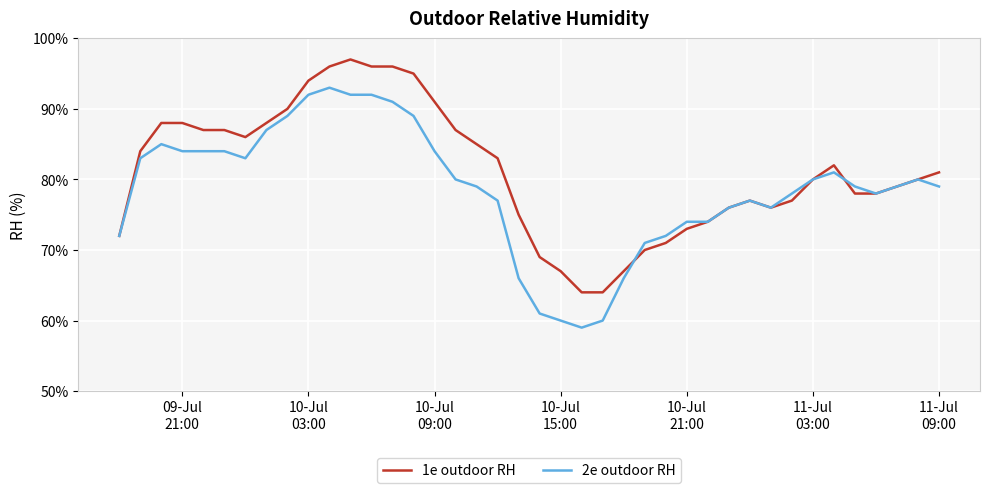

What is the difference between the maximum and second lowest values in the 1e outdoor RH series?

33